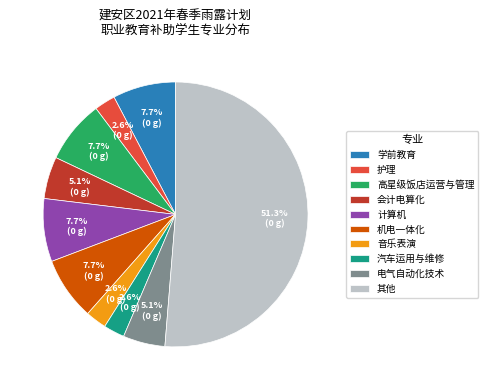

Count the number of slices in the pie.

10